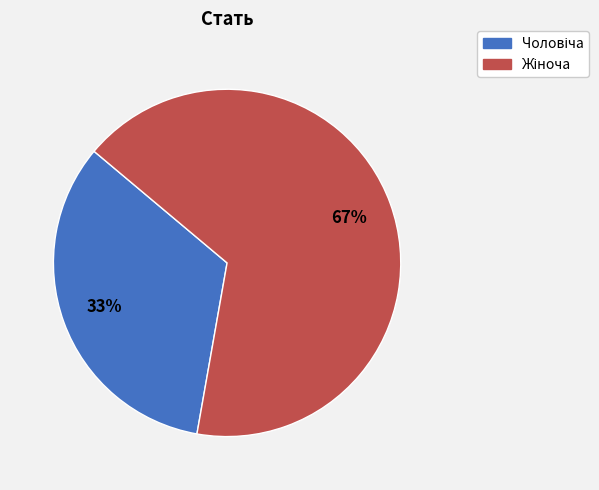

Is there any slice that represents more than half of the pie?

Yes